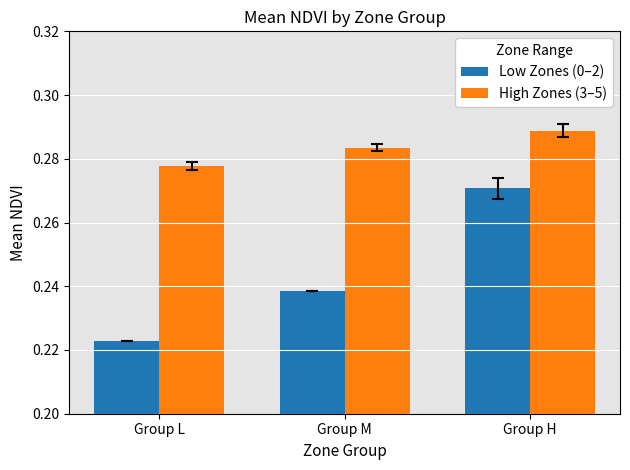

What position from the left is Group H?

3